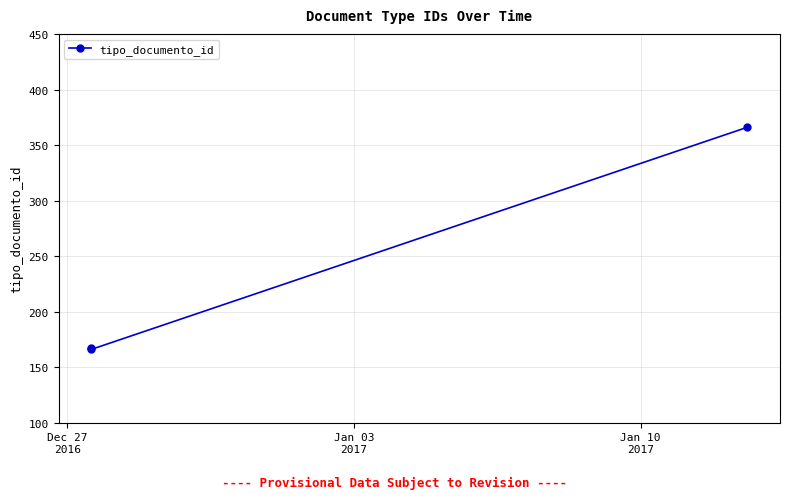

What is the value of the 2nd point from the left?

166